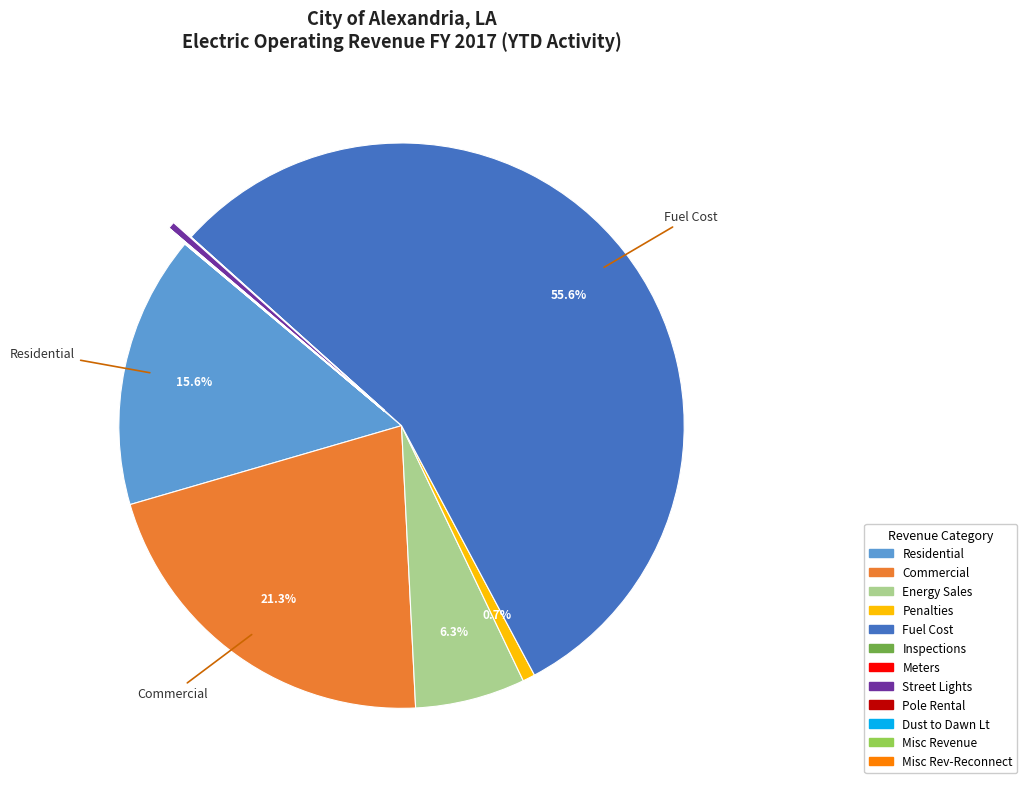

Is there any slice that represents more than half of the pie?

Yes